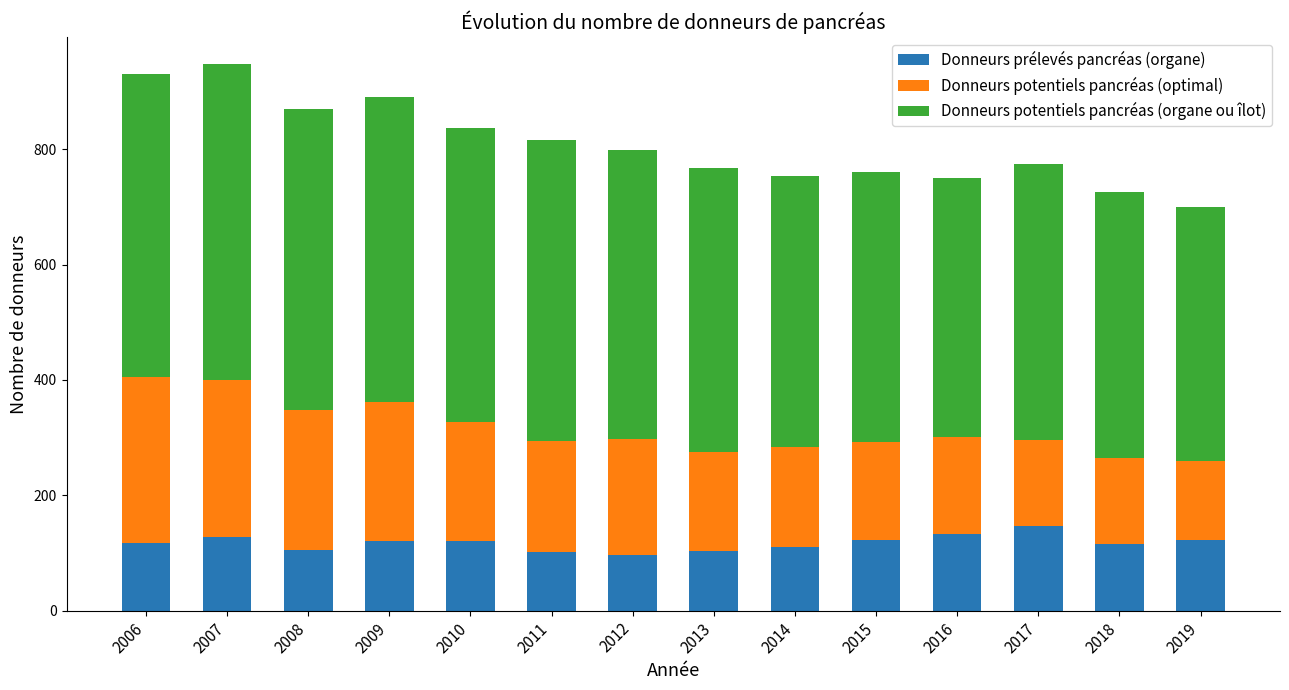

What is the difference between the maximum and minimum values in the Donneurs prélevés pancréas (organe) series?

50